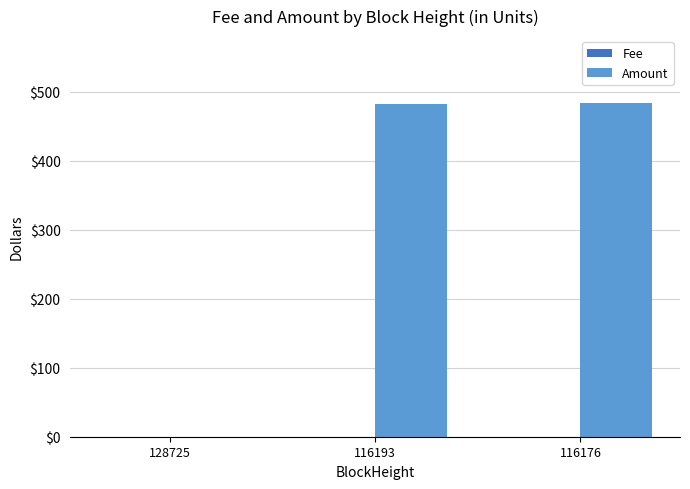

Between 128725 and 116193, which series saw the biggest shift?

Amount